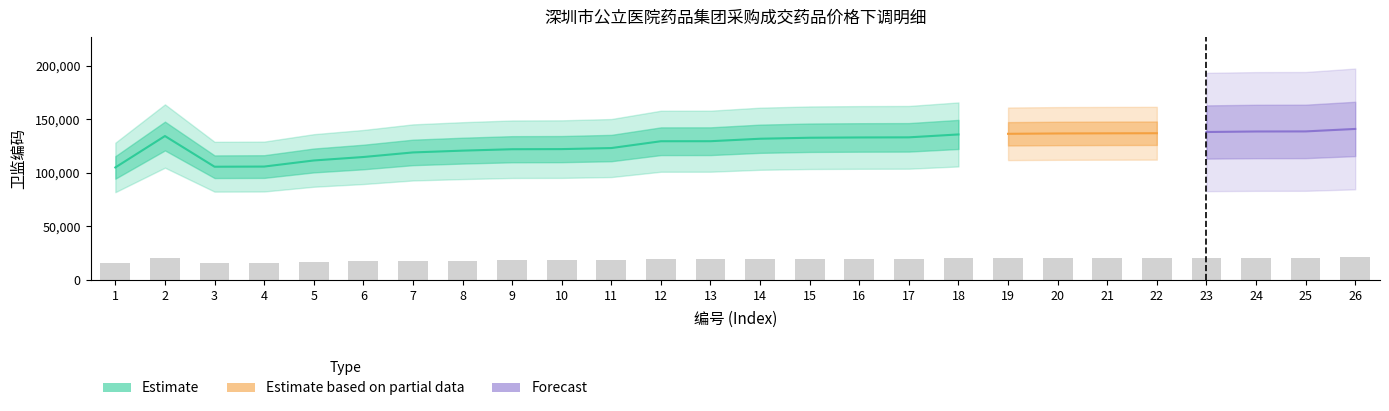

How many data points are above 19924?

13